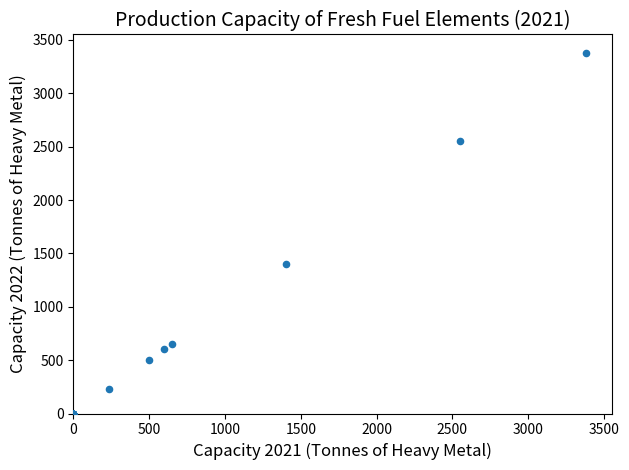

What Y value in the scatter plot is closest to 1691?

1400